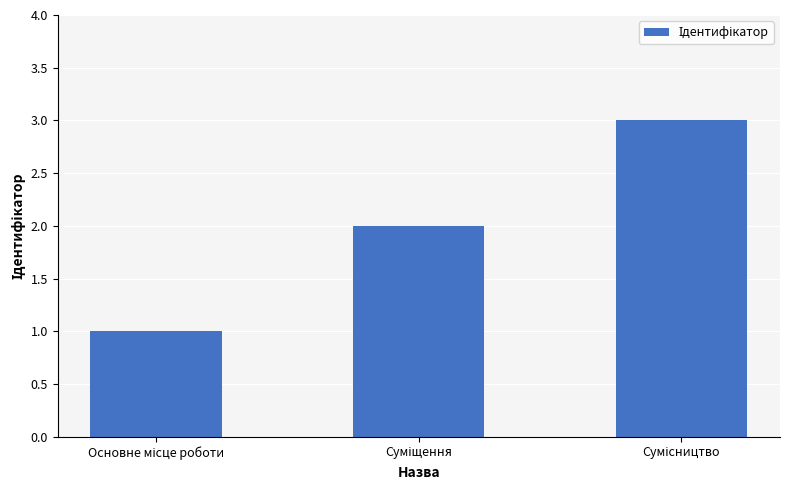

What is the maximum value shown in the chart?

3